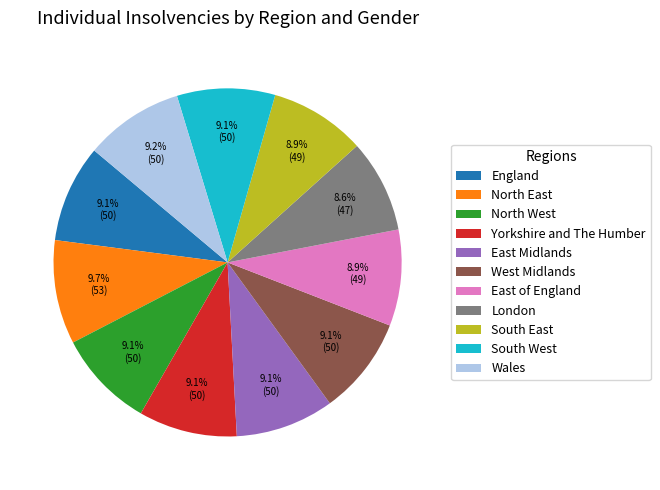

To the nearest percent, what is the combined percentage of London and Wales?

18%